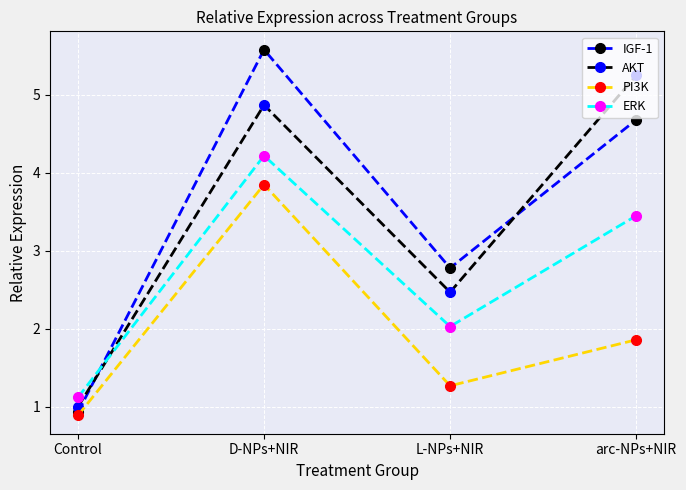

In AKT, how many points are lower than both neighbors (excluding endpoints)?

1